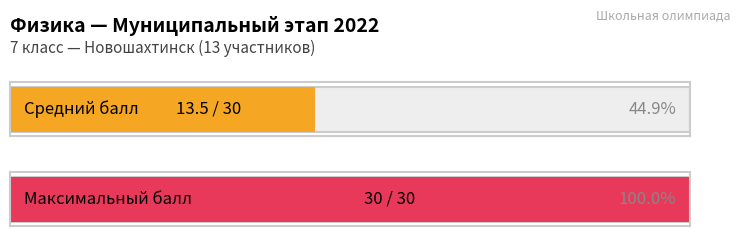

What is the average value?

13